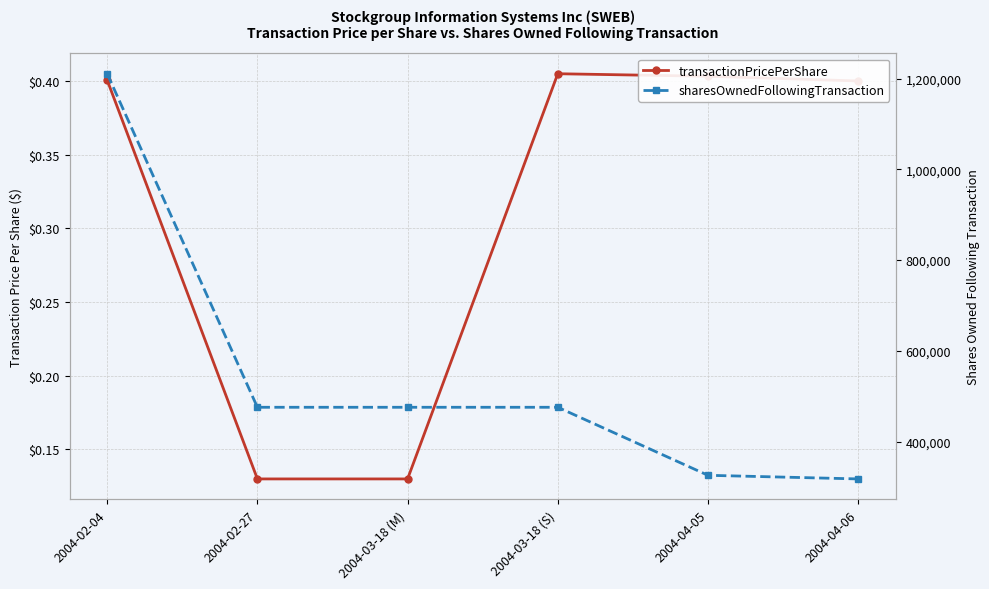

What position from the right is 2004-02-04?

6